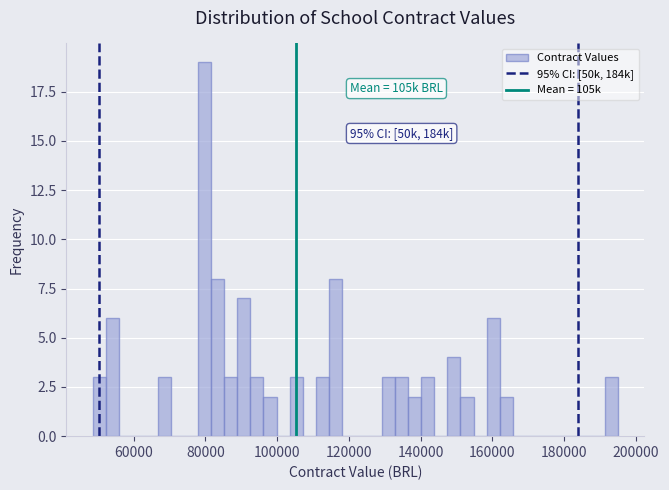

Around what value on the x-axis is the tallest bar? Give the approximate position of its centre, as read against the axis.

80000